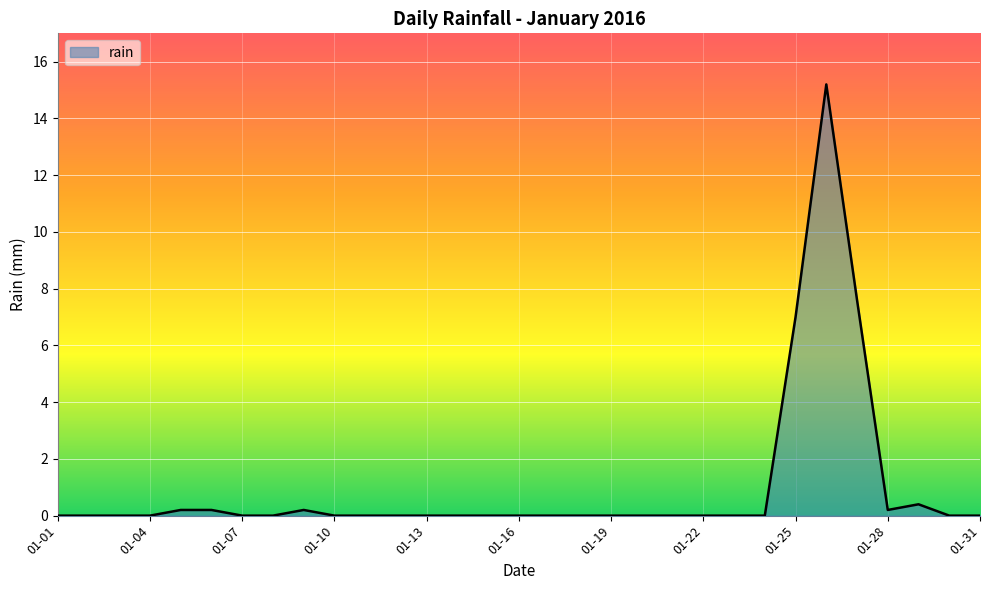

What is the average value?

1.0